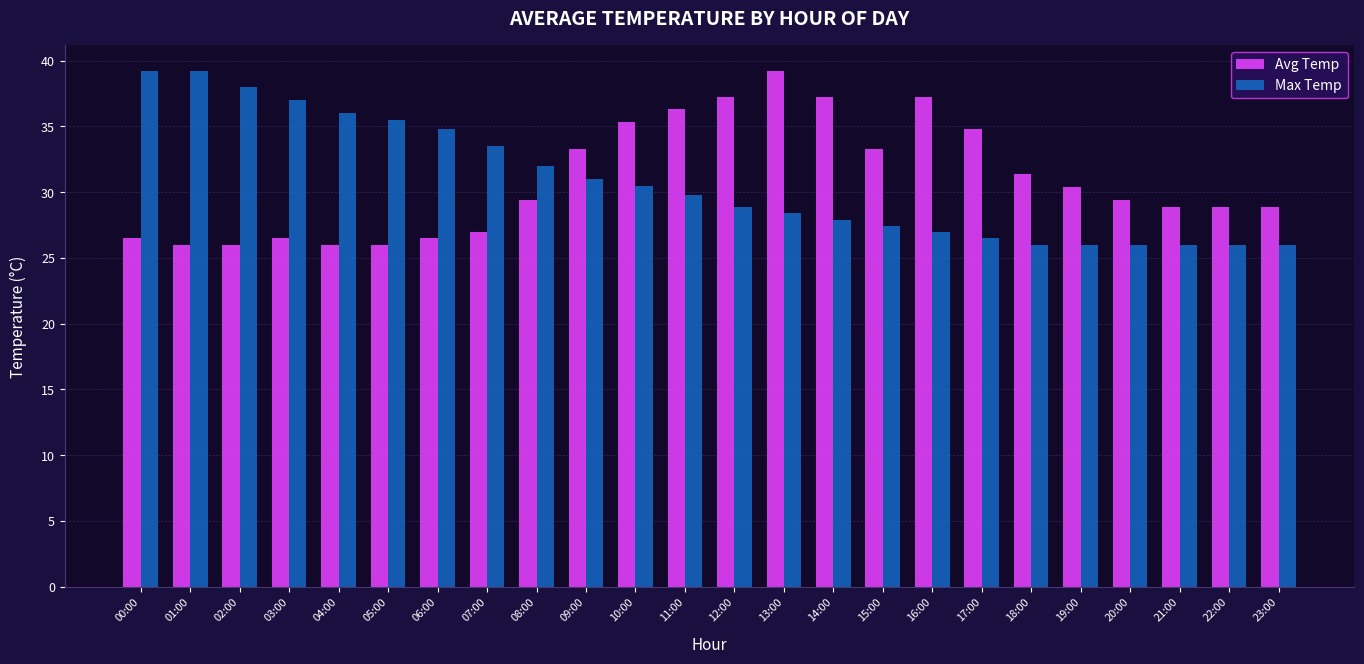

Does the chart contain any negative values?

No